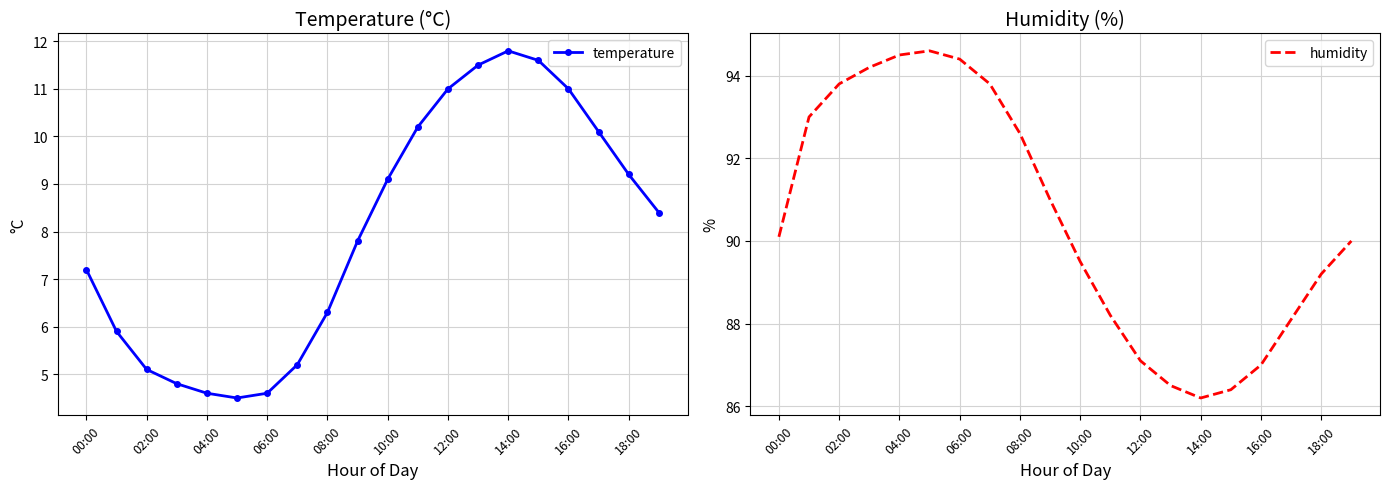

Which category has the highest value in the temperature series?

14:00